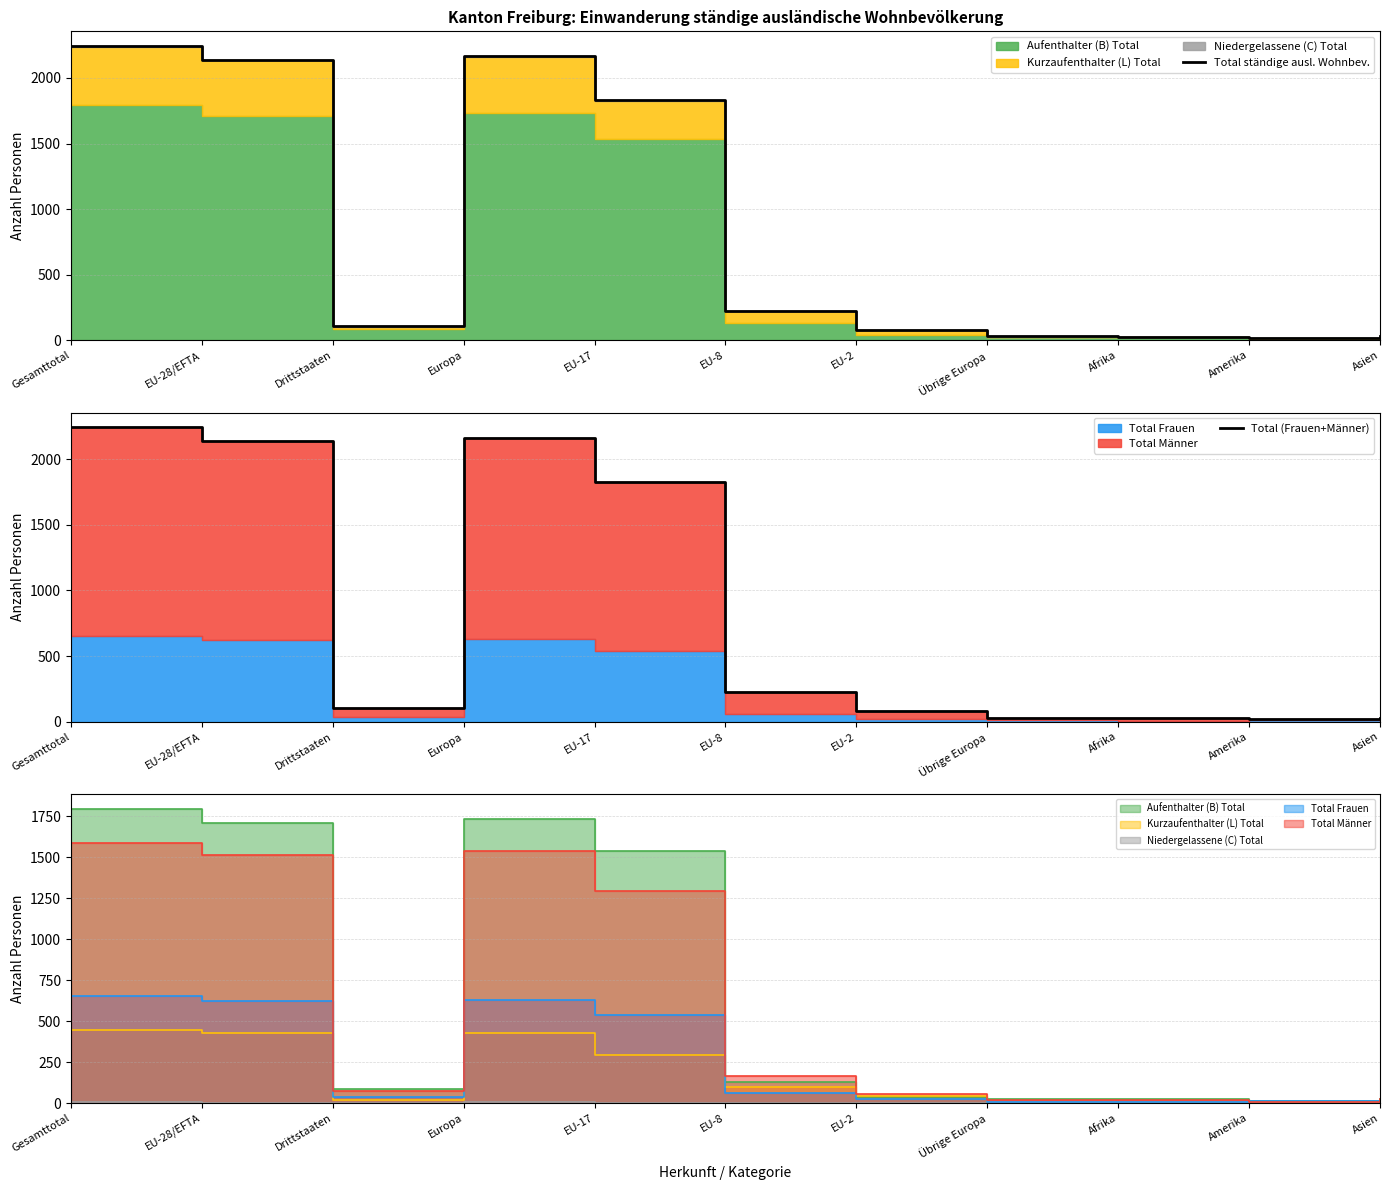

Read the Total (Frauen+Männer) value at EU-2.

80